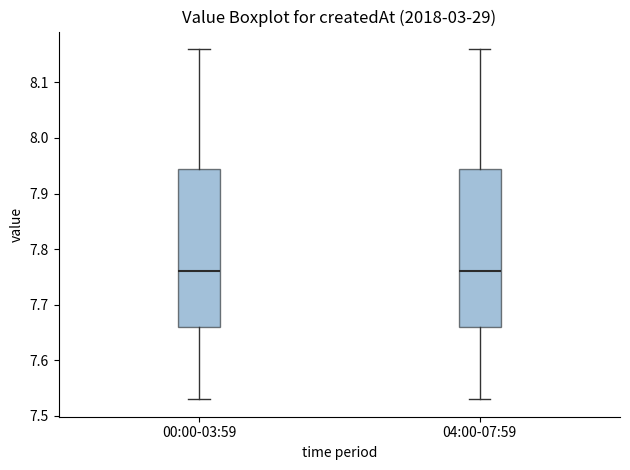

Reading left to right, transcribe this box plot: for each box, give where its median line is, the range the box spans, and where its two whiskers end, as read against the y-axis. The values are not printed on the chart, so give them approximately, as read against the axis.

00:00-03:59: median 7.76, box 7.66 to 7.95, whiskers 7.53 to 8.16
04:00-07:59: median 7.76, box 7.66 to 7.95, whiskers 7.53 to 8.16